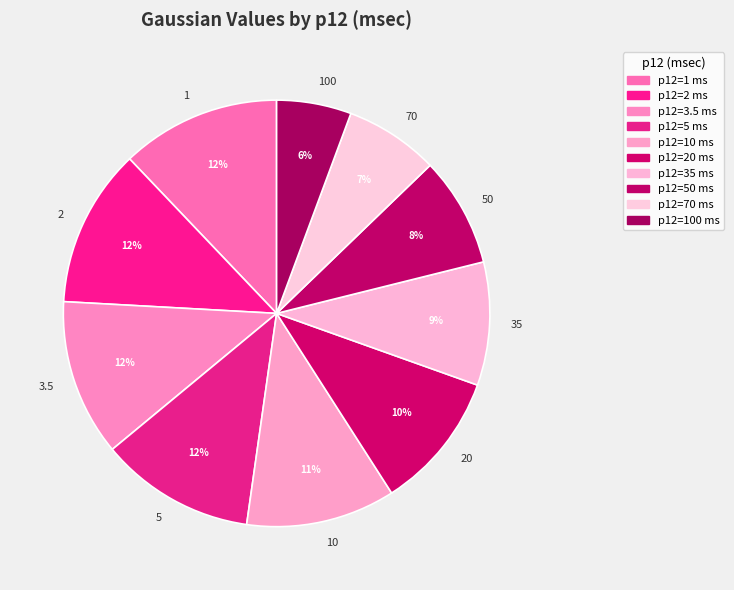

How many slices are in this pie chart?

10